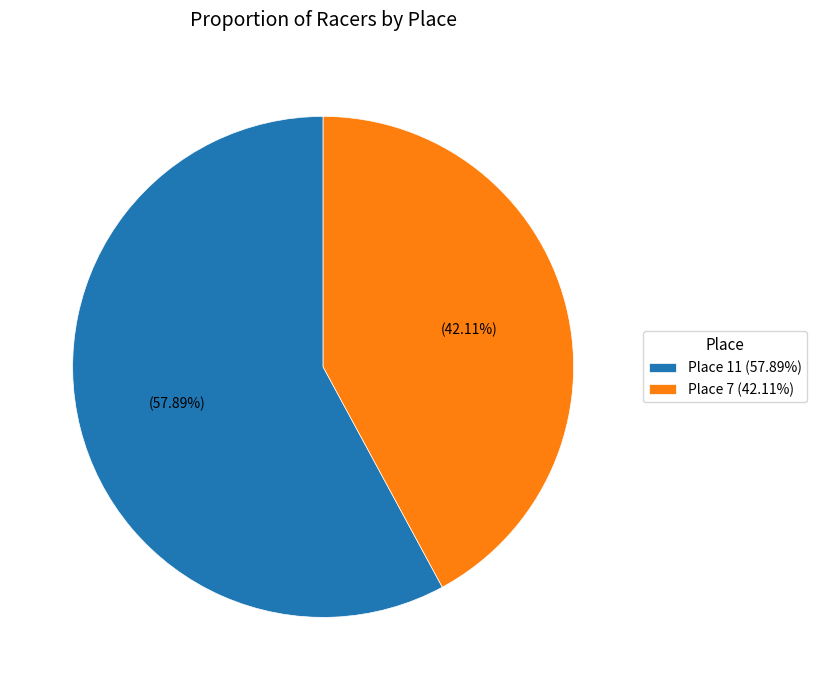

To the nearest percent, what portion does Place 11 represent?

58%